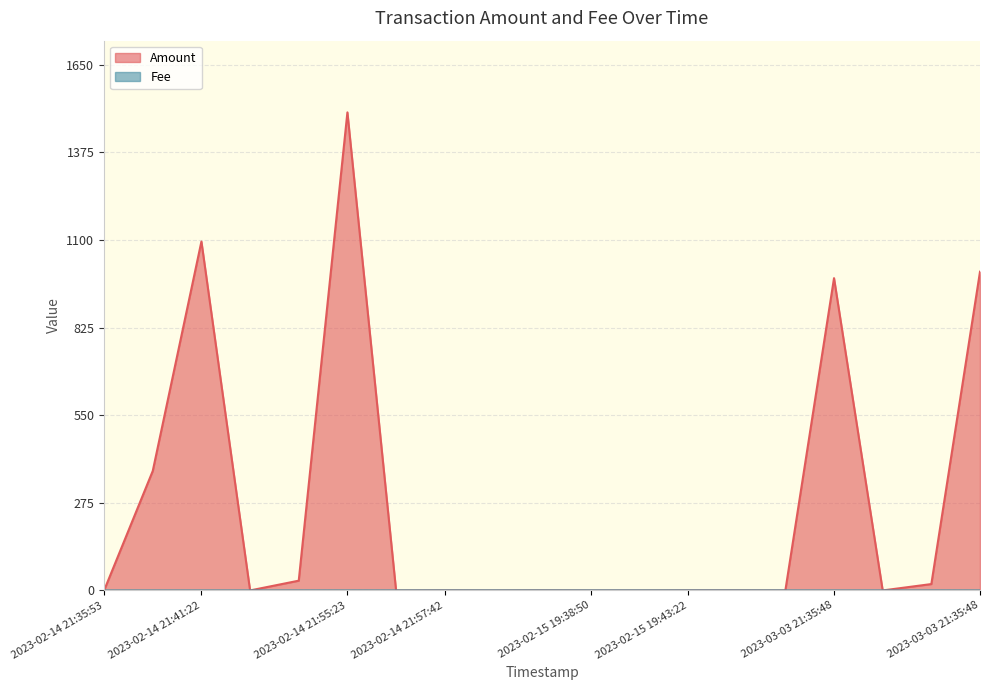

At which category does Fee reach its first local valley?

2023-02-14 21:55:23